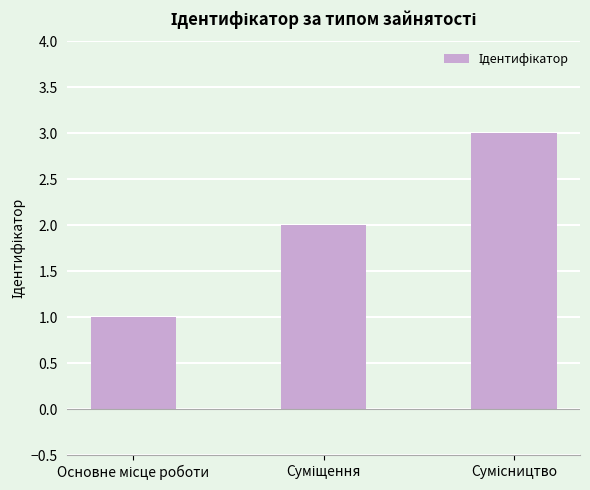

What is the value of the 3rd bar from the left?

3